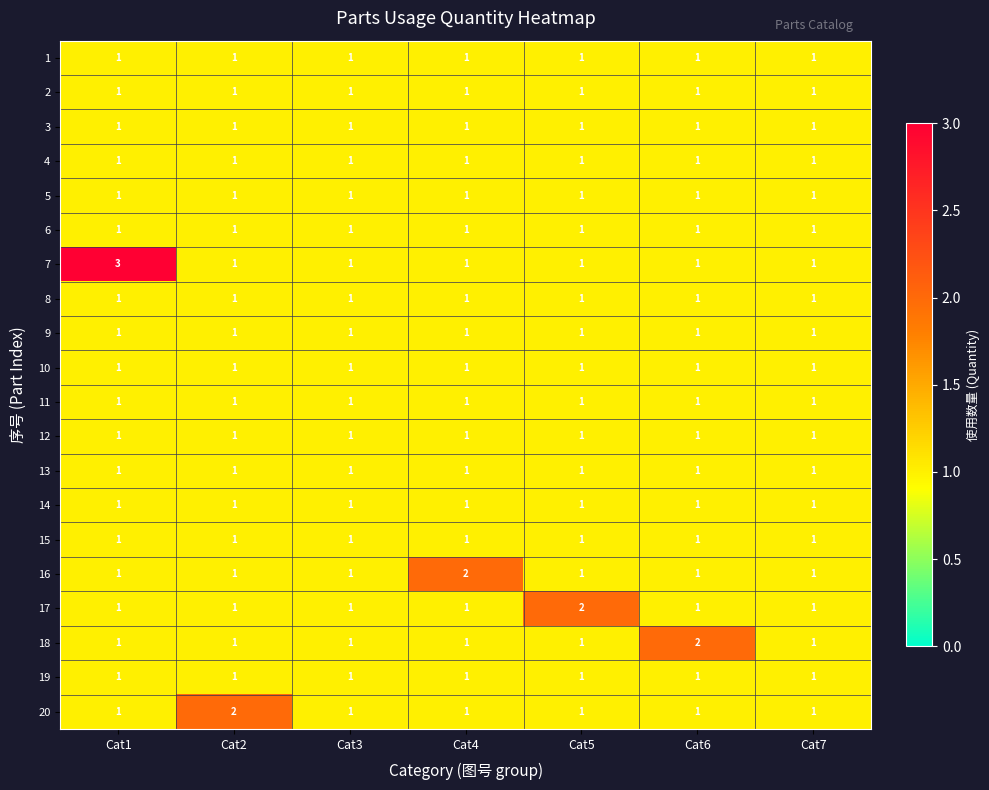

Is it true that 11 equals 1 at Cat1?

True